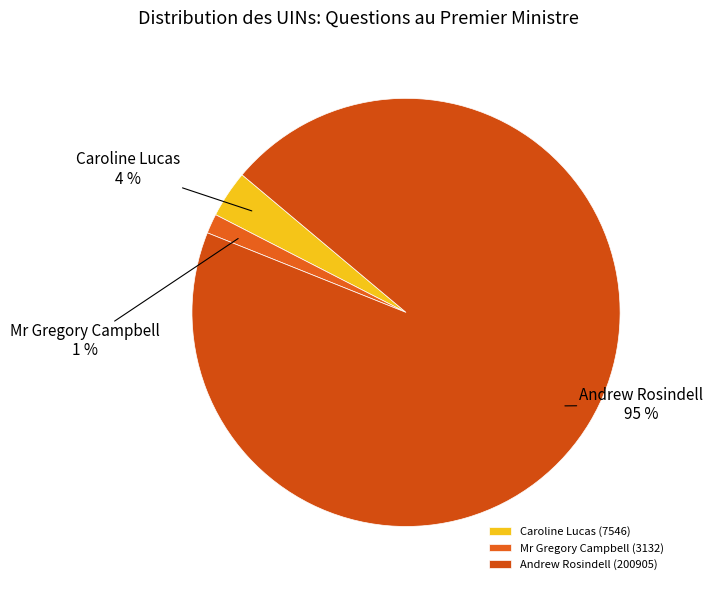

To the nearest percent, what is the combined percentage of Andrew Rosindell (200905) and Caroline Lucas (7546)?

99%